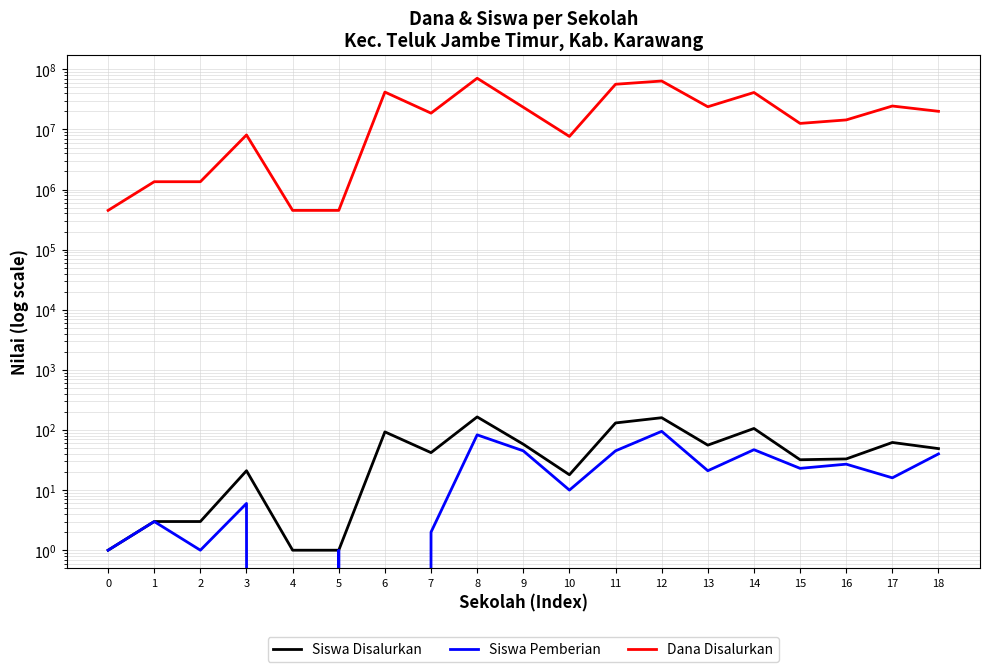

Does the chart display data point markers on the line(s)?

No